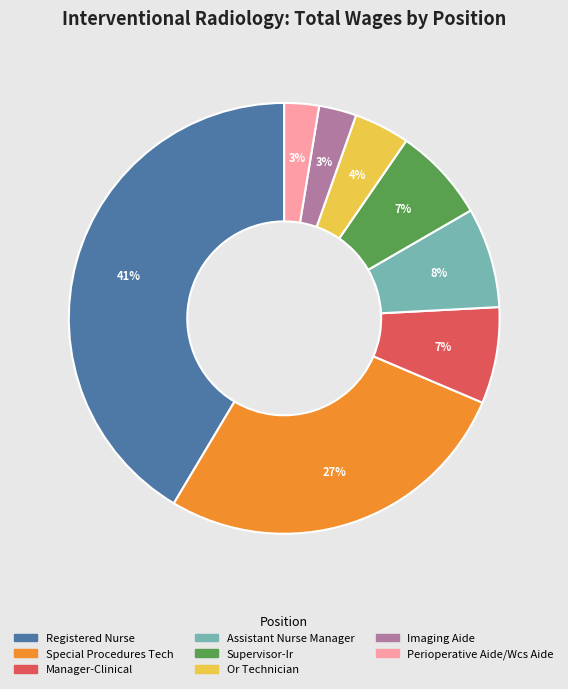

Is it true that Imaging Aide is 3% of the pie?

True